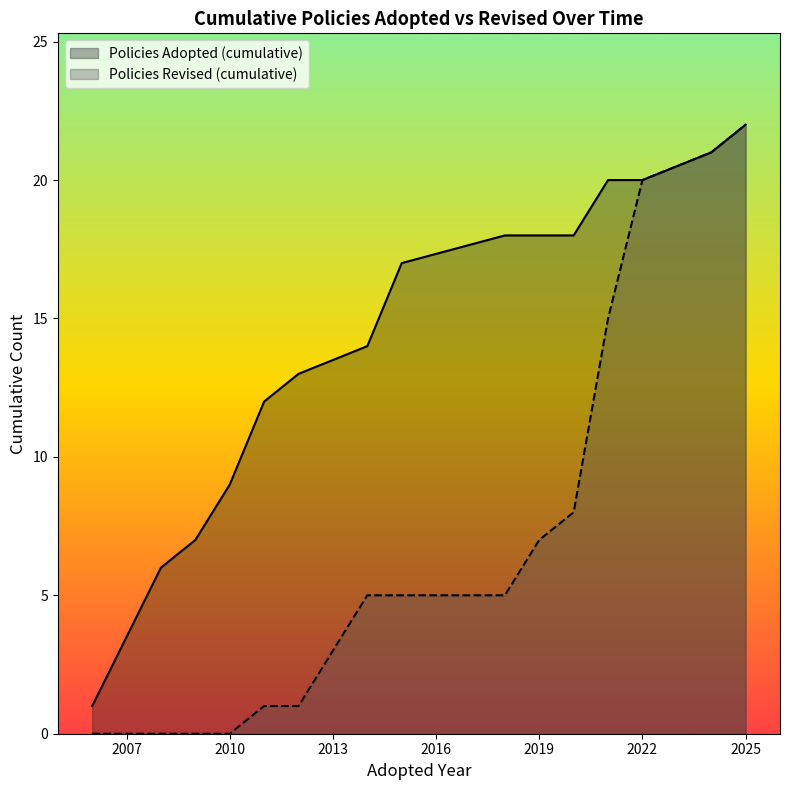

At which label does Policies Adopted (cumulative) reach its peak?

2025